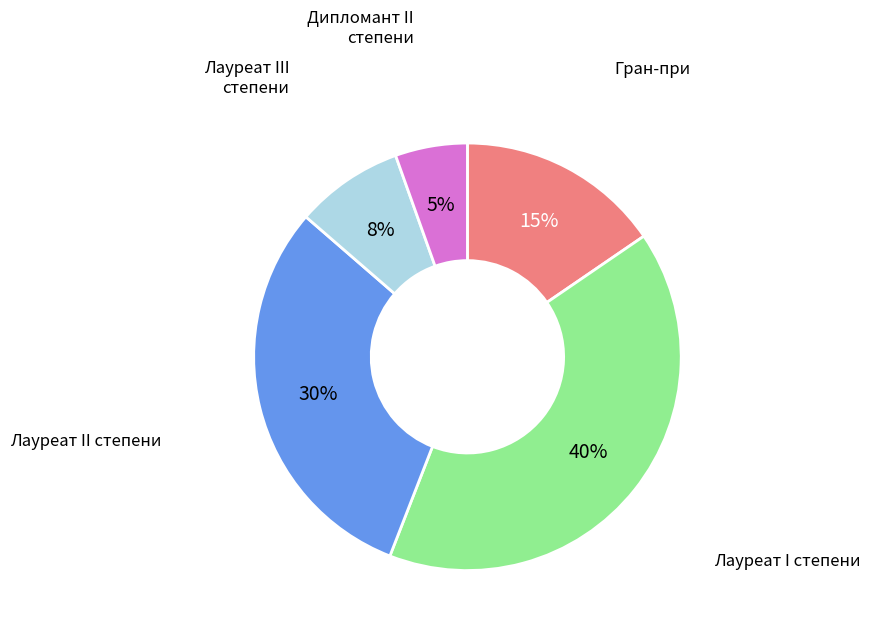

To the nearest percent, what is the average slice percentage?

20%